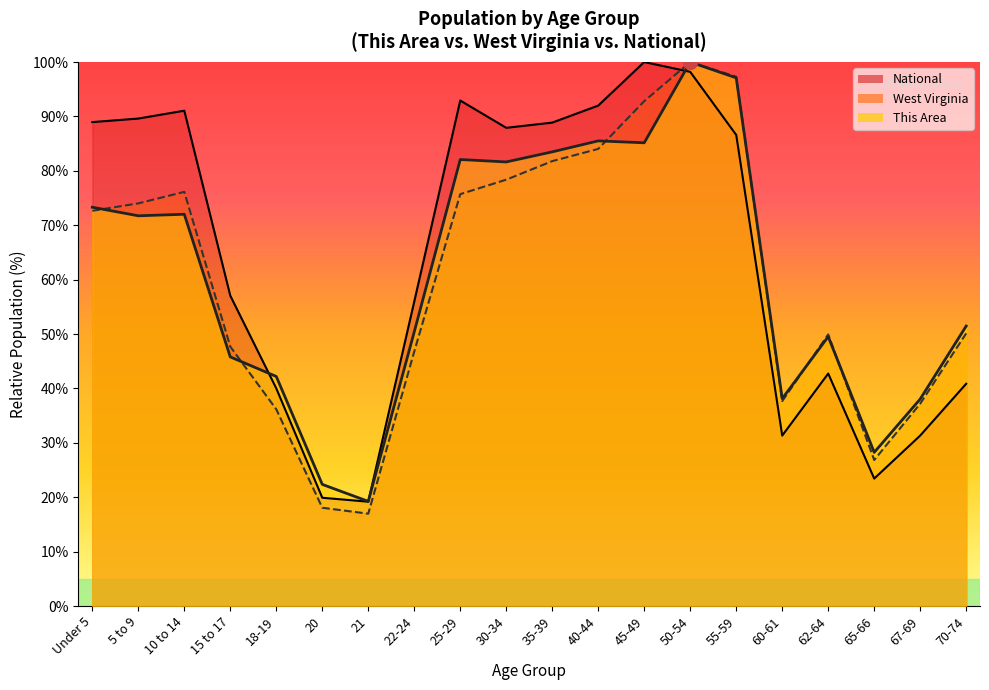

What is the sum of the National values at 50-54 and 45-49?

198.2